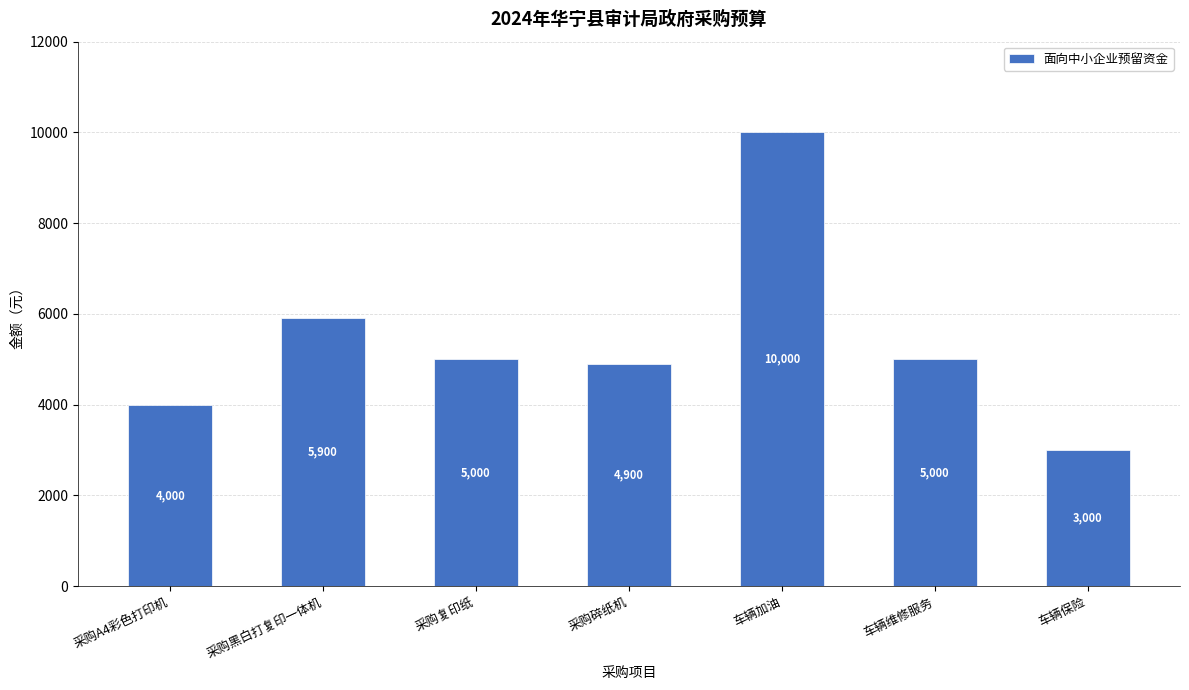

At which label does the data first exceed 5000?

采购黑白打复印一体机